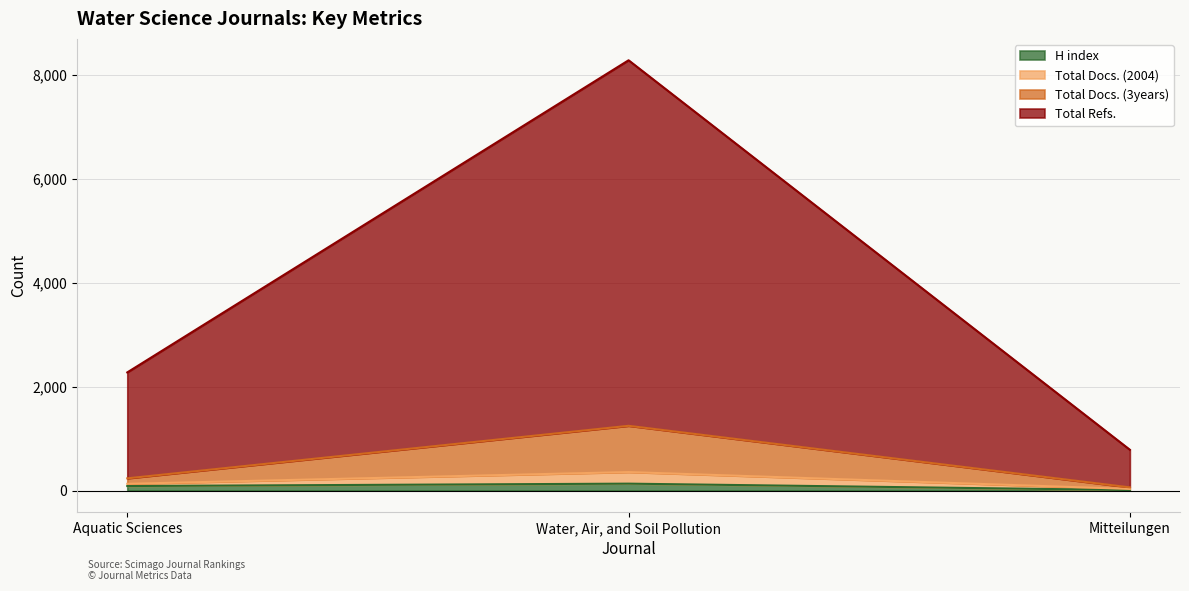

Which category has the highest value across all series?

Water, Air, and Soil Pollution